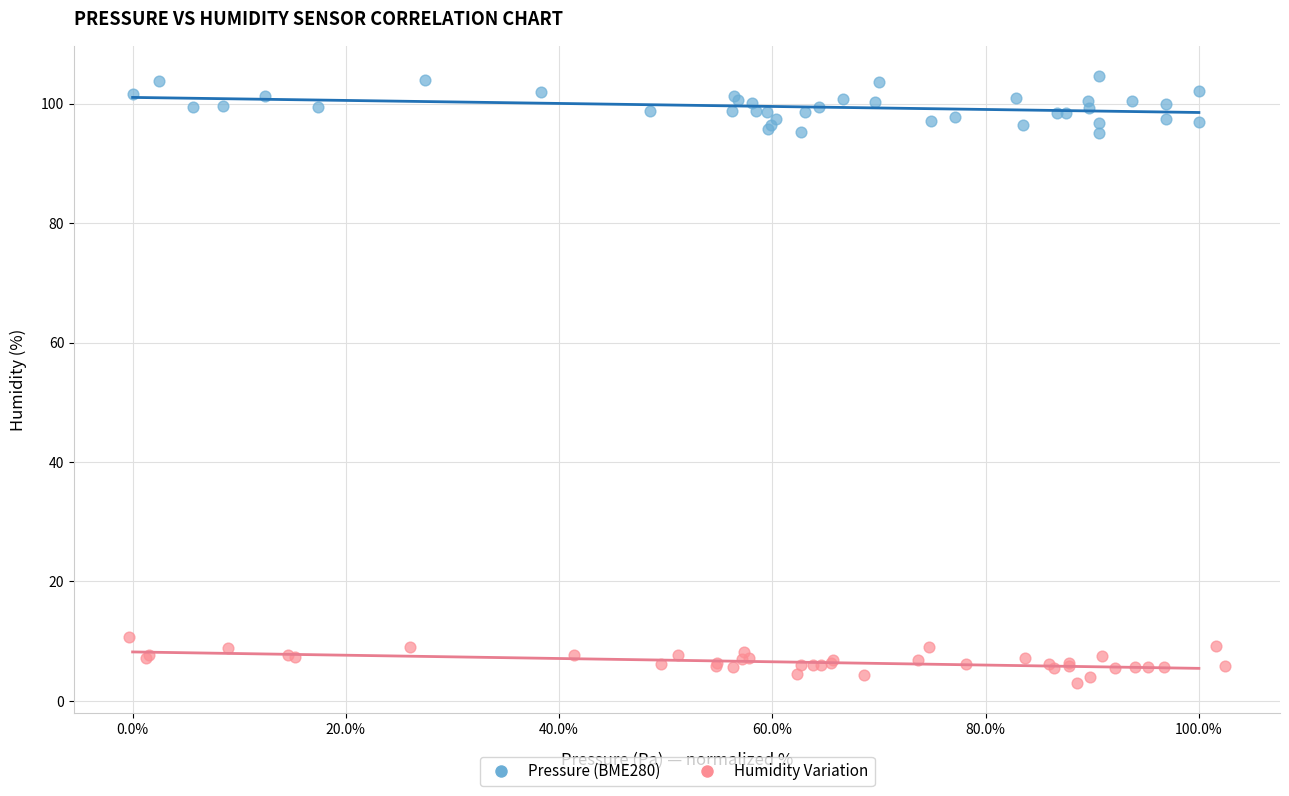

Which series contains the lowest Y value?

Humidity Variation